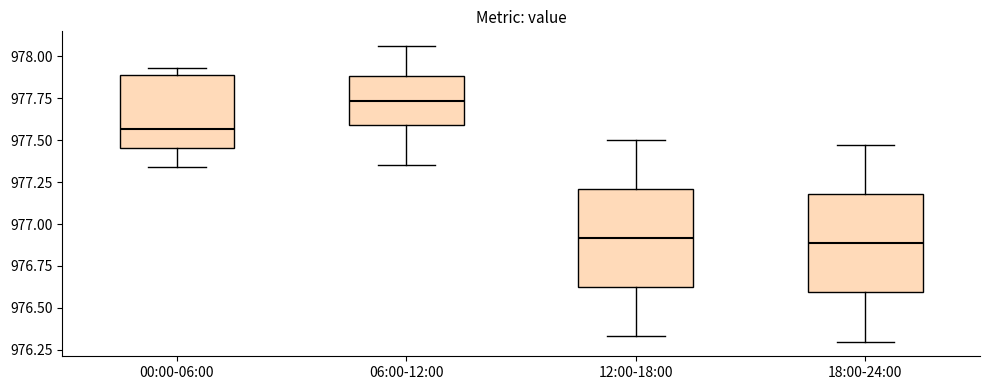

Where does the upper whisker of the box for 18:00-24:00 end on the y-axis? The values are not printed on the chart, so give them approximately, as read against the axis.

977.45